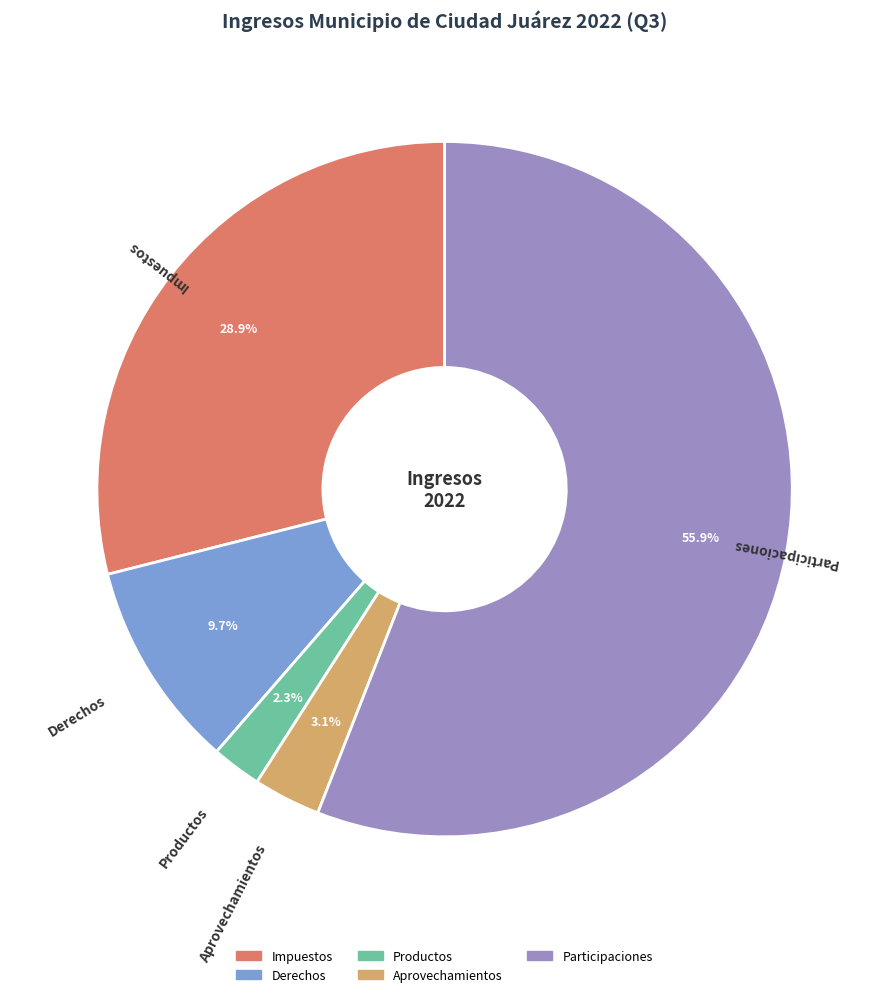

Does Participaciones represent more than half of the total?

Yes